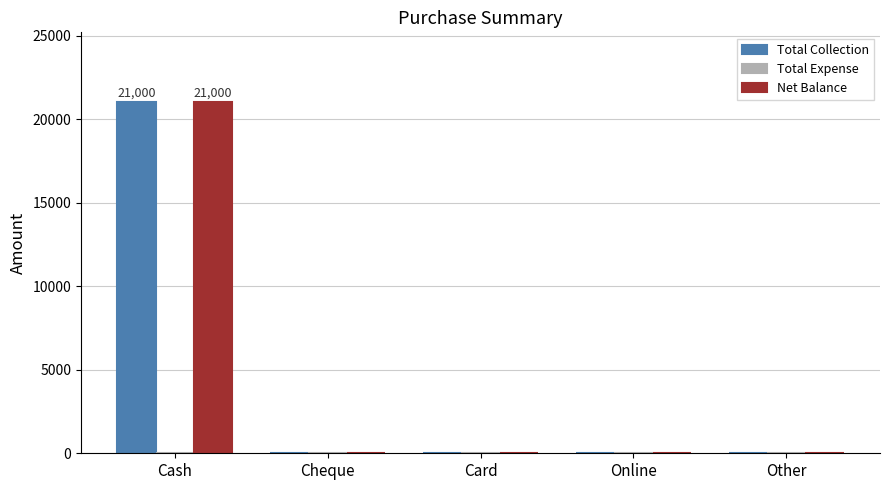

How many groups of bars are there?

5